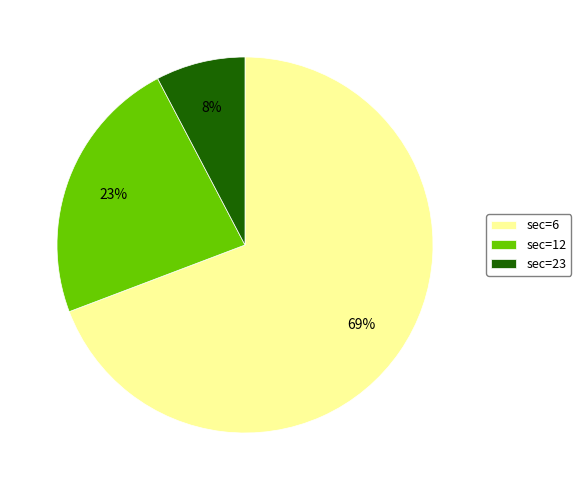

Does any single category account for the majority?

Yes